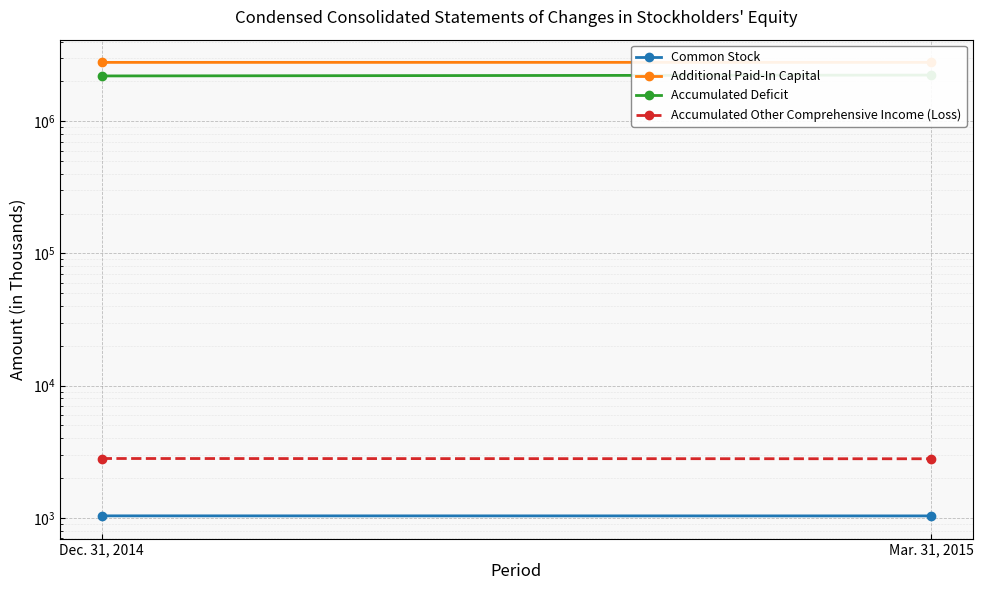

What position from the left is Dec. 31, 2014?

1